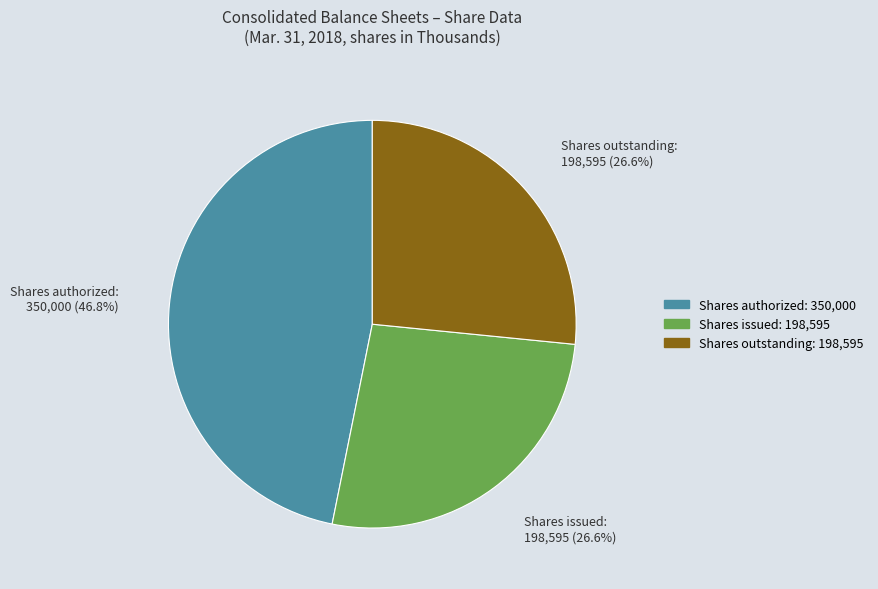

Is there any slice that represents more than half of the pie?

No